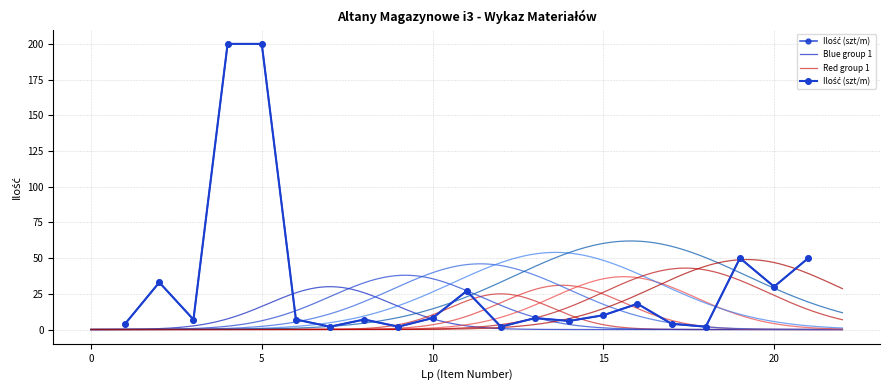

How many data points are less than 8?

10